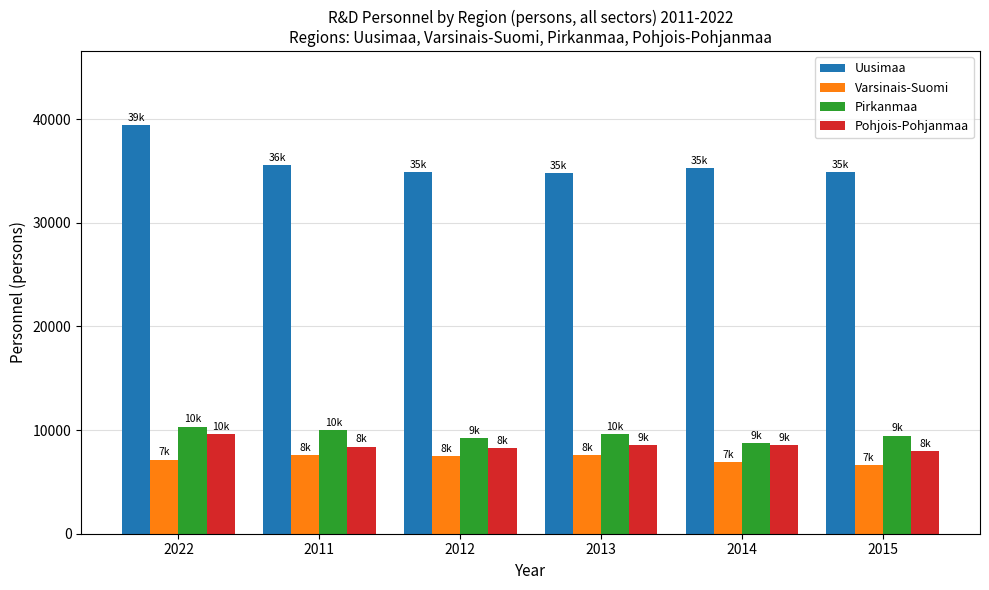

Which series has the largest range (max minus min)?

Uusimaa